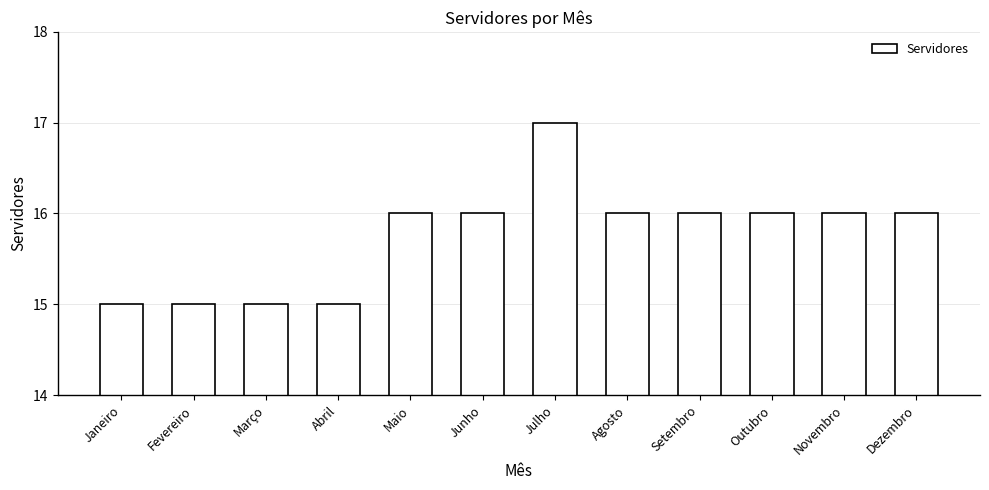

The chart shows a value of 16 at Dezembro. True or false?

True